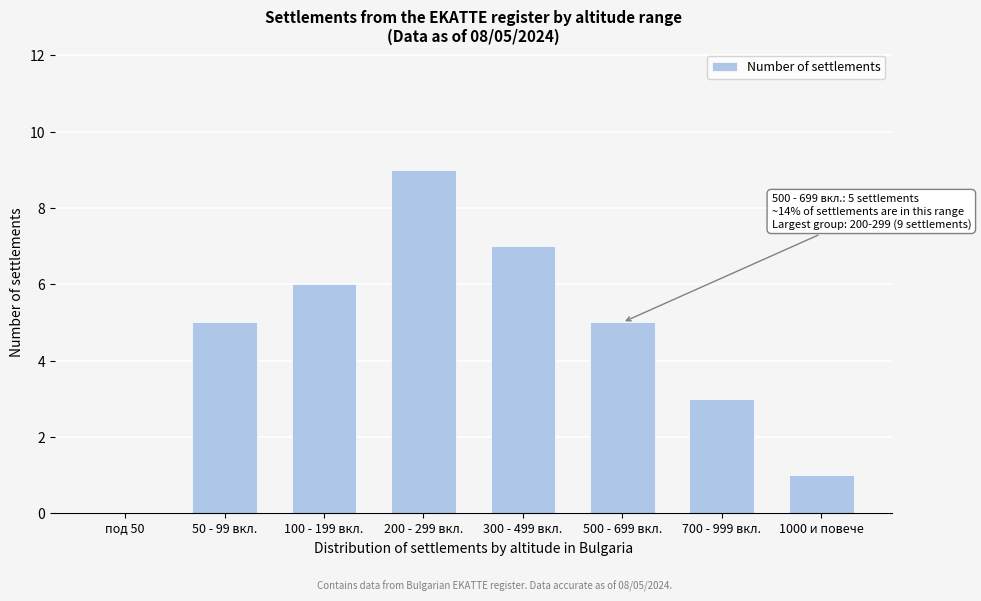

Reading left to right, transcribe all the data shown in this chart.

под 50=0	50 - 99 вкл.=5	100 - 199 вкл.=6	200 - 299 вкл.=9	300 - 499 вкл.=7	500 - 699 вкл.=5	700 - 999 вкл.=3	1000 и повече=1